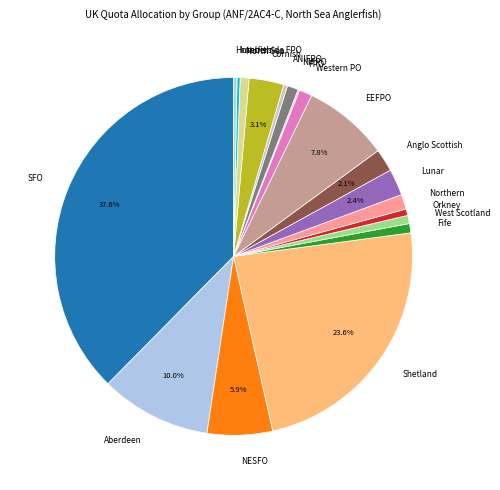

Does Fife account for over 50% of the chart?

No